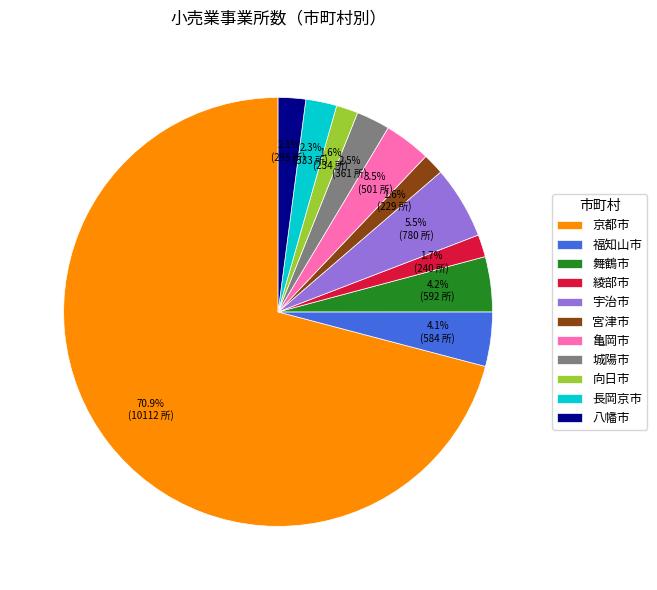

What is the ratio of the value at 長岡京市 to the value at 向日市?

1.4